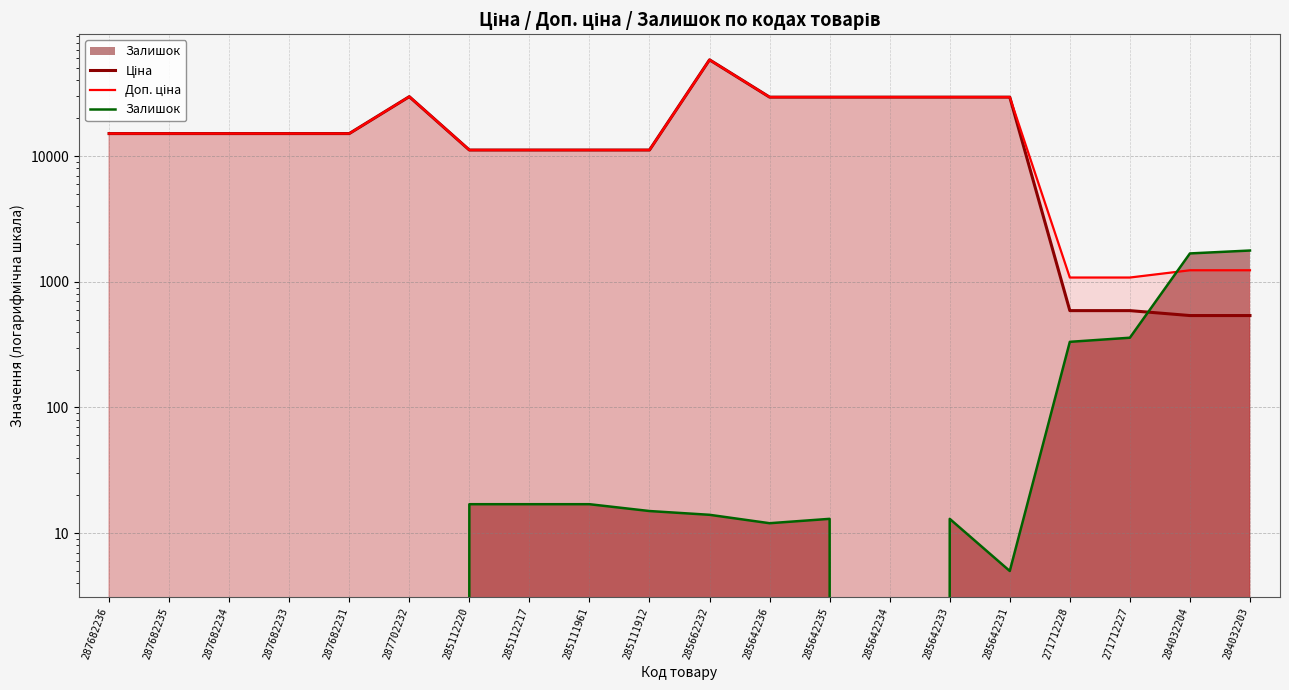

At 284032204, list the series in order from smallest to largest.

Ціна, Доп. ціна, Залишок